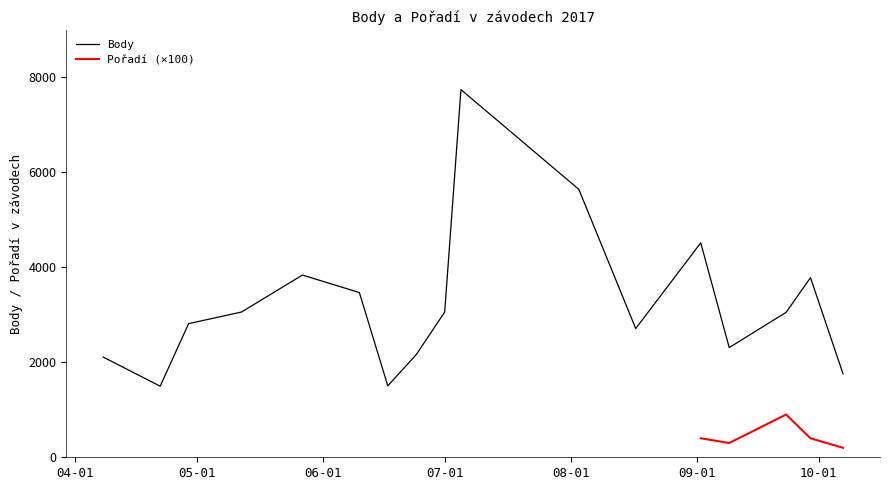

What is the sum of all values?

55018